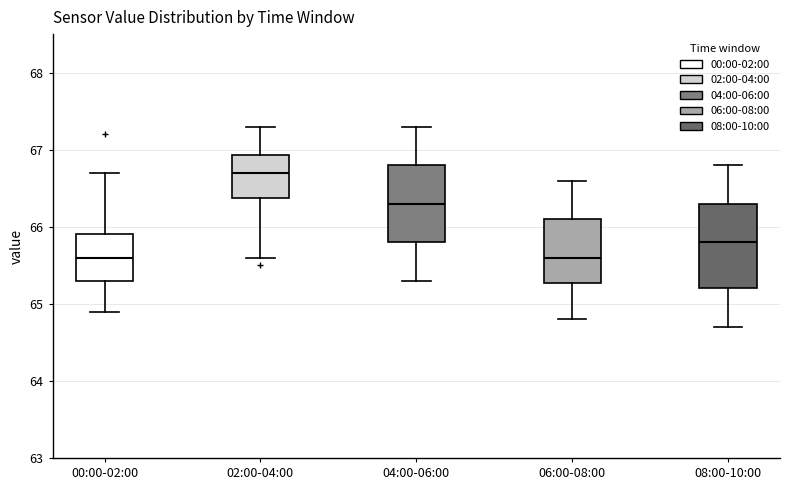

Reading left to right, read every box against the y-axis: the position of its median line, the range the box covers, and the ends of its whiskers. The values are not printed on the chart, so give them approximately, as read against the axis.

00:00-02:00: median 65.6, box 65.3 to 65.9, whiskers 64.9 to 66.7
02:00-04:00: median 66.7, box 66.4 to 66.9, whiskers 65.6 to 67.3
04:00-06:00: median 66.3, box 65.8 to 66.8, whiskers 65.3 to 67.3
06:00-08:00: median 65.6, box 65.3 to 66.1, whiskers 64.8 to 66.6
08:00-10:00: median 65.8, box 65.2 to 66.3, whiskers 64.7 to 66.8